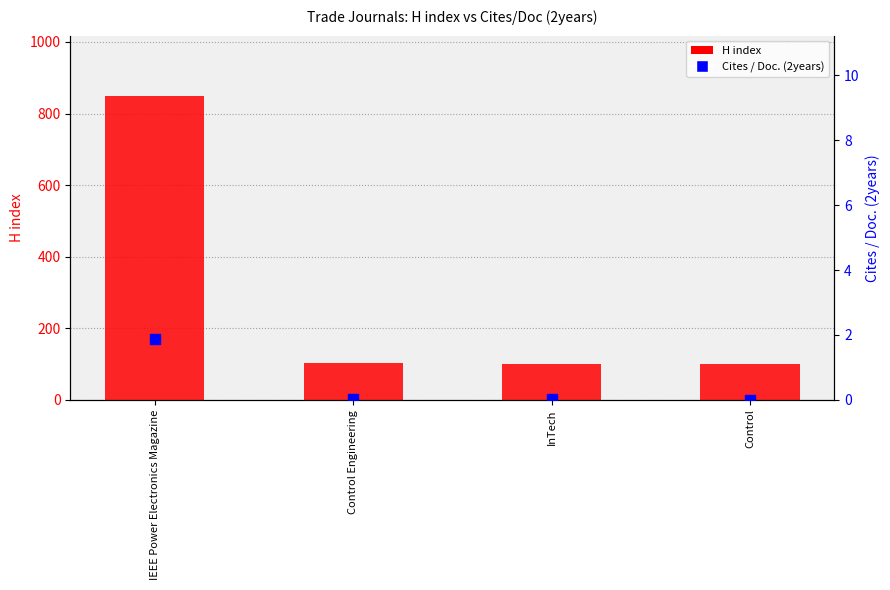

Which series has the largest total across all categories?

H index